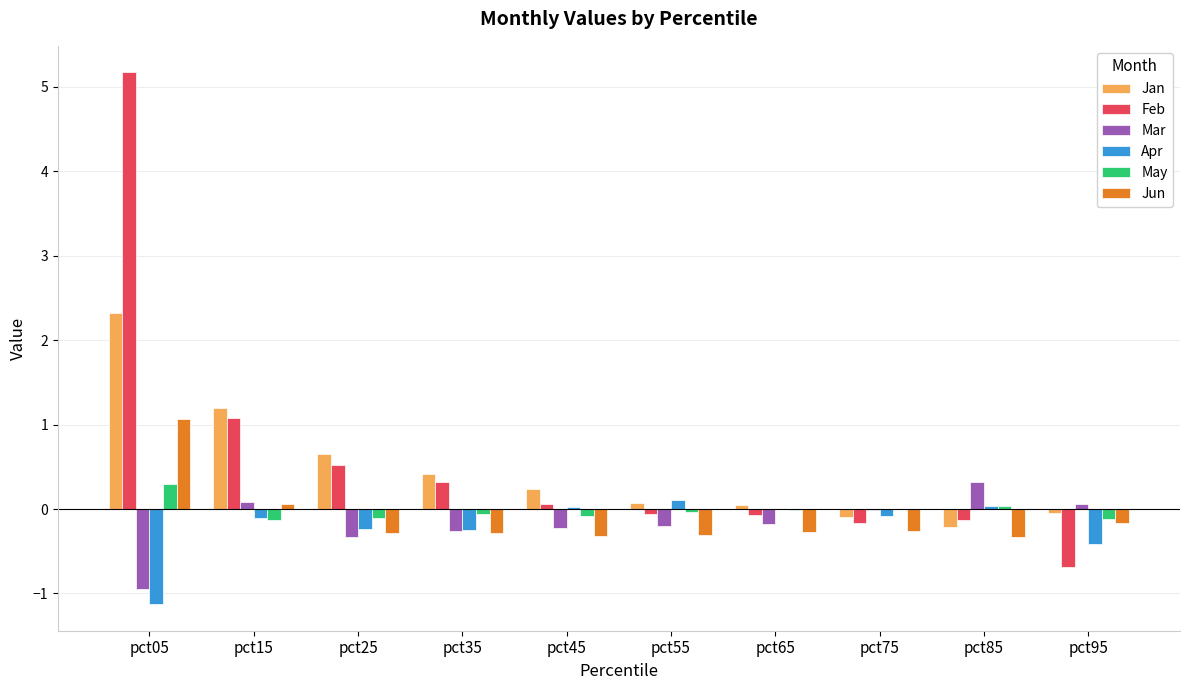

What is the total value across all series at pct85?

-0.3